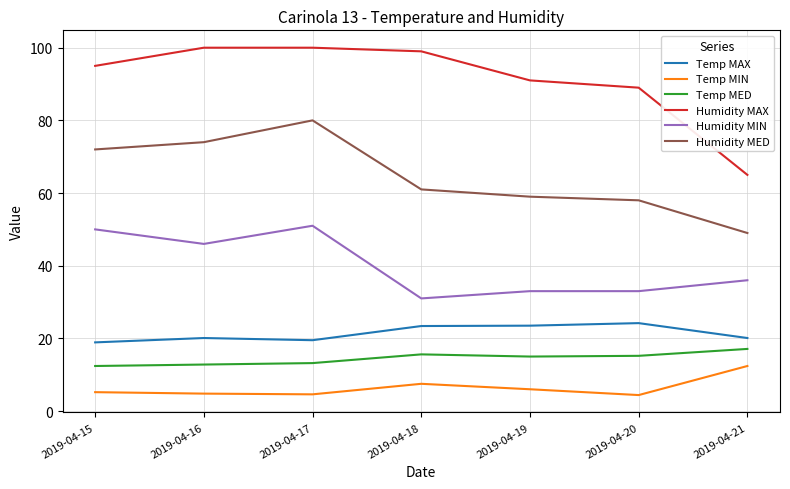

True or false: Humidity MAX and Temp MED intersect in this chart.

False